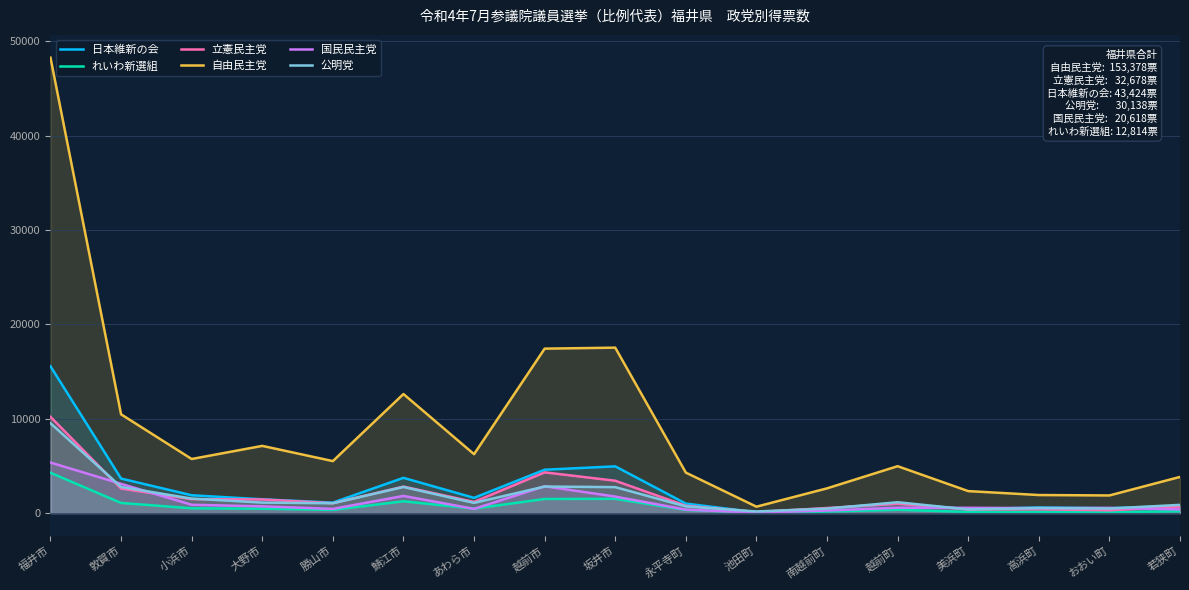

How many values in the 公明党 series exceed 1078?

8